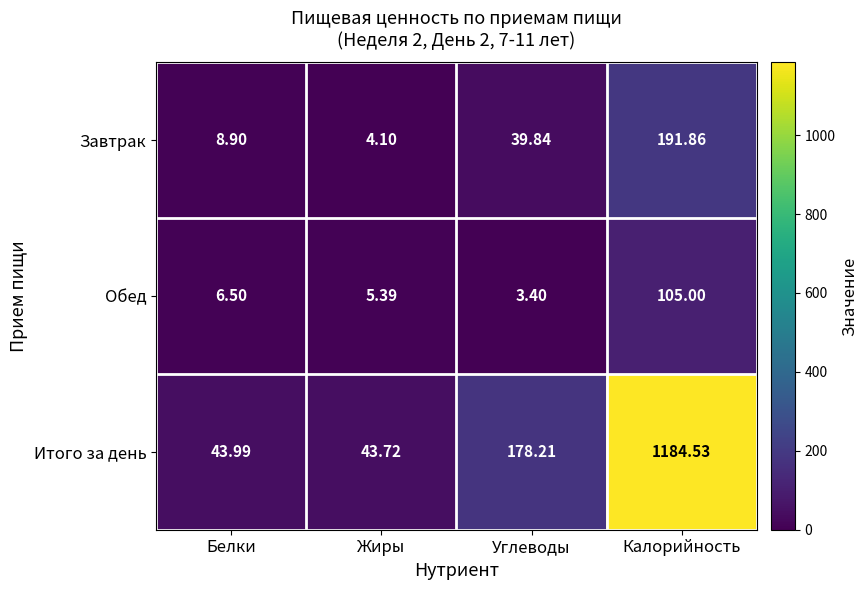

Where does the Обед series first go above 6?

Белки